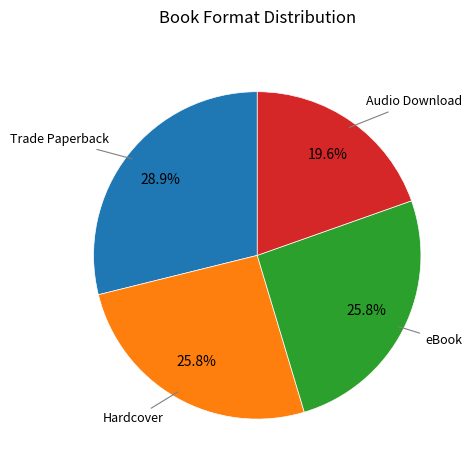

Does any single category account for the majority?

No